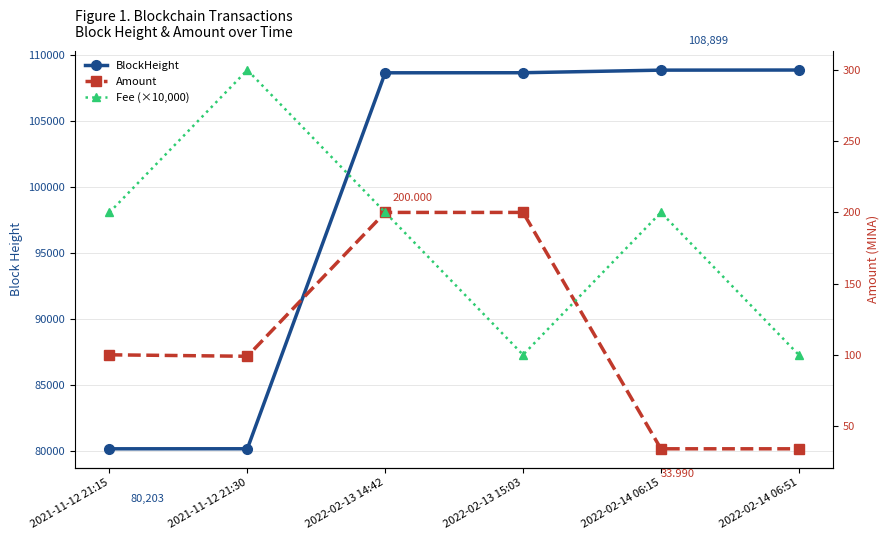

What position from the left is 2021-11-12 21:15?

1